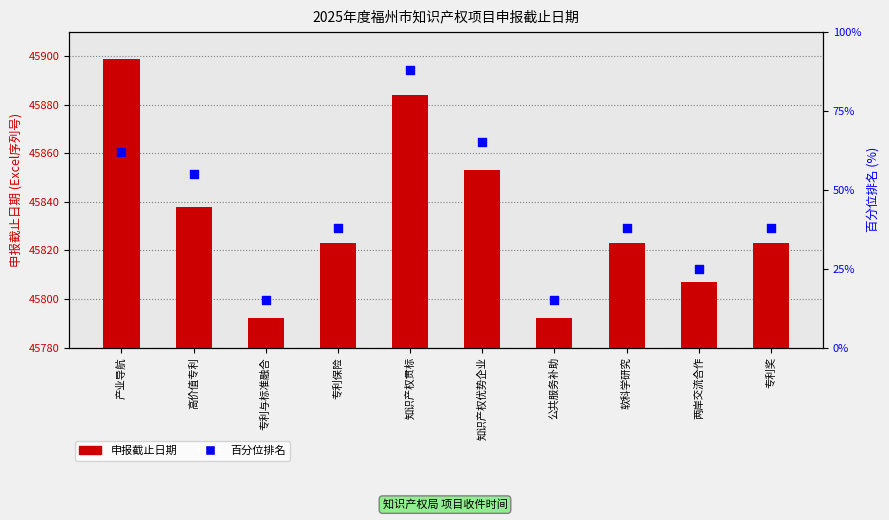

At how many categories does at least one series exceed 12246?

10